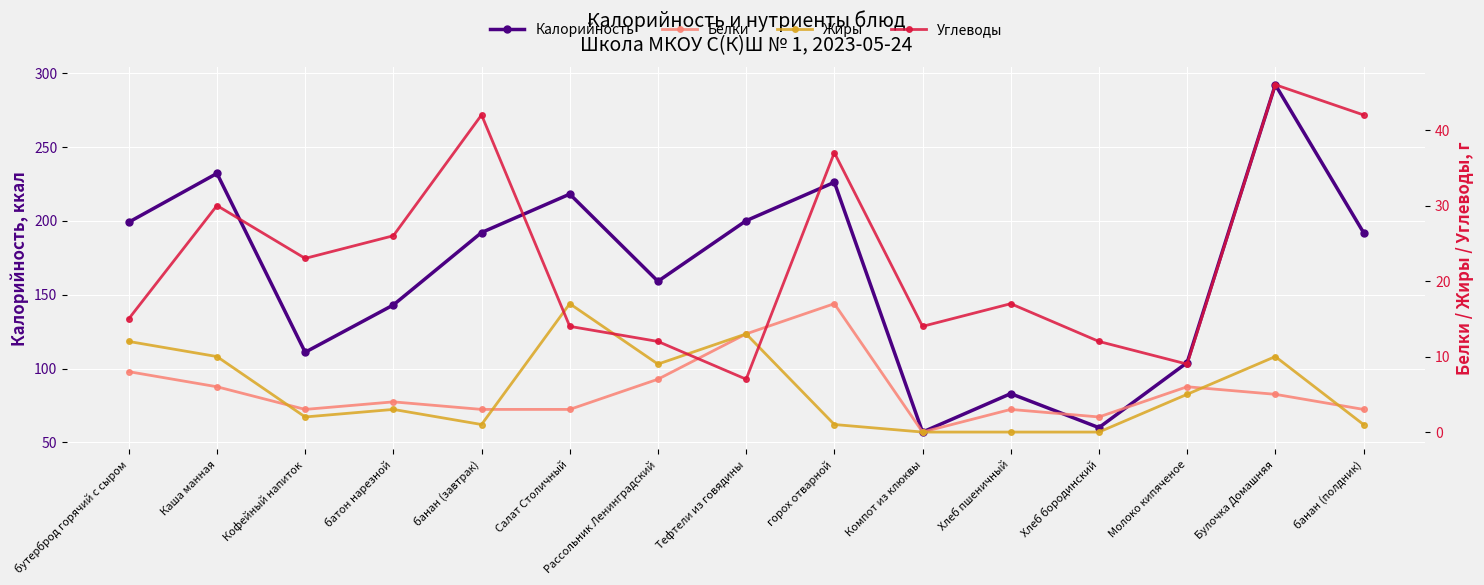

What are all the series names shown in the legend?

Калорийность, Белки, Жиры, Углеводы